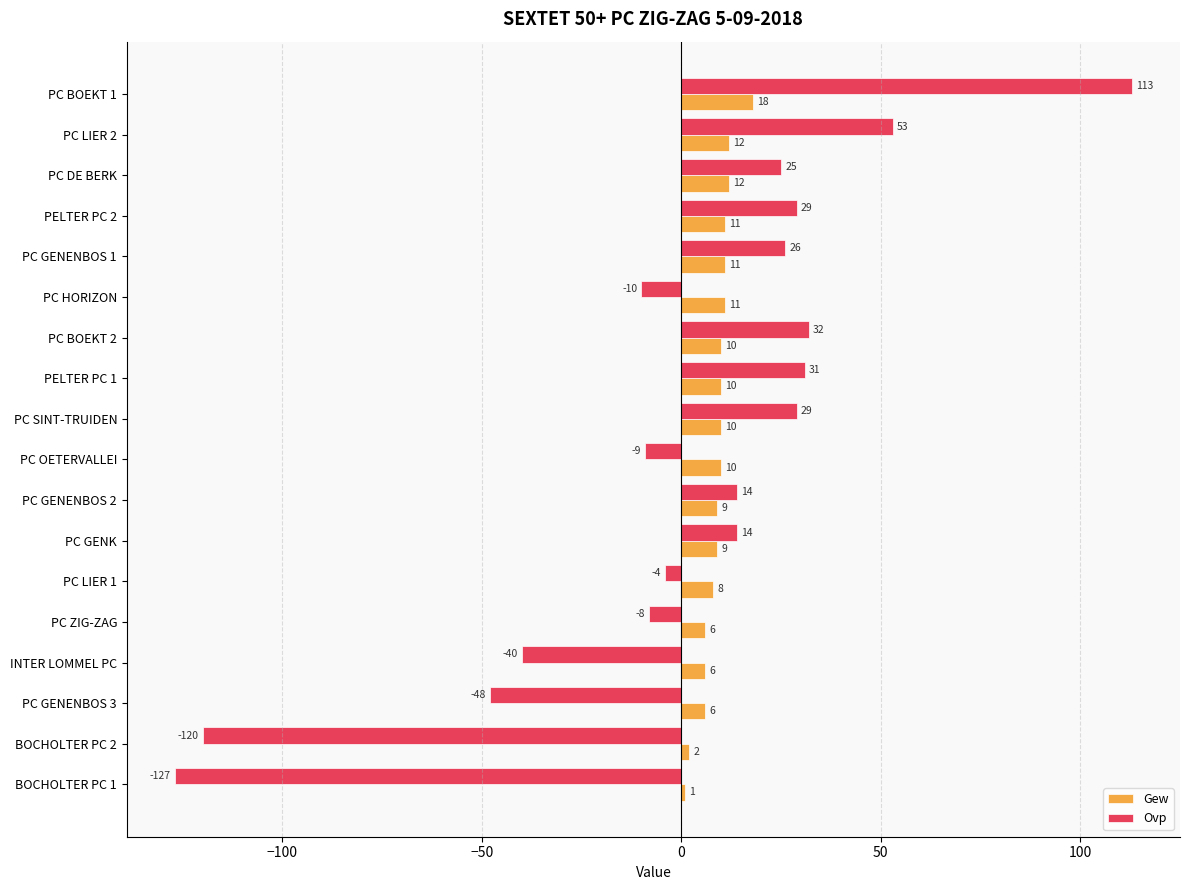

At which category is the sum across all series the highest?

PC BOEKT 1